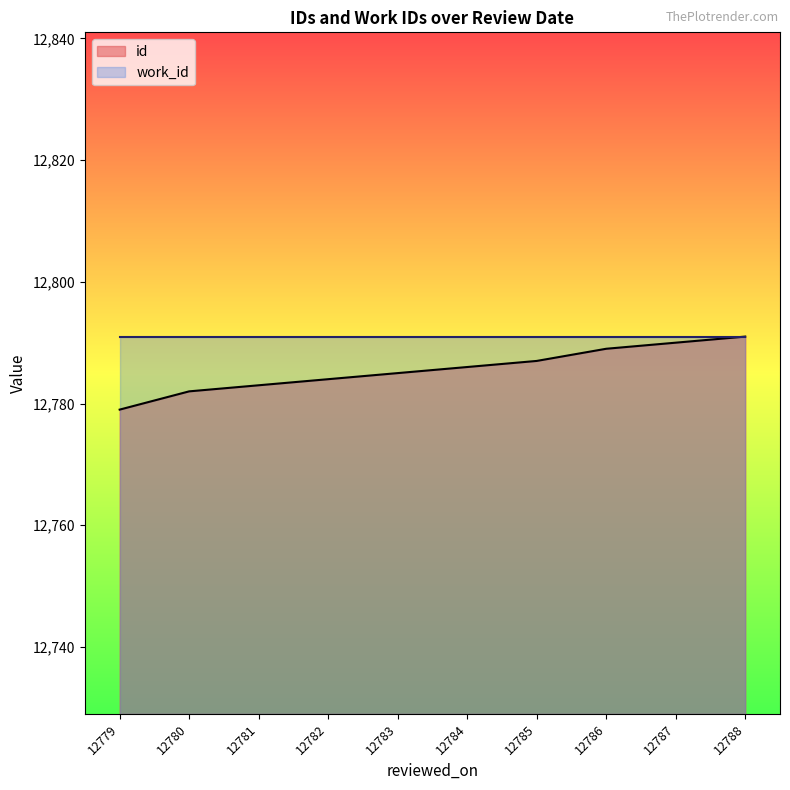

How many categories are shown in the chart?

10